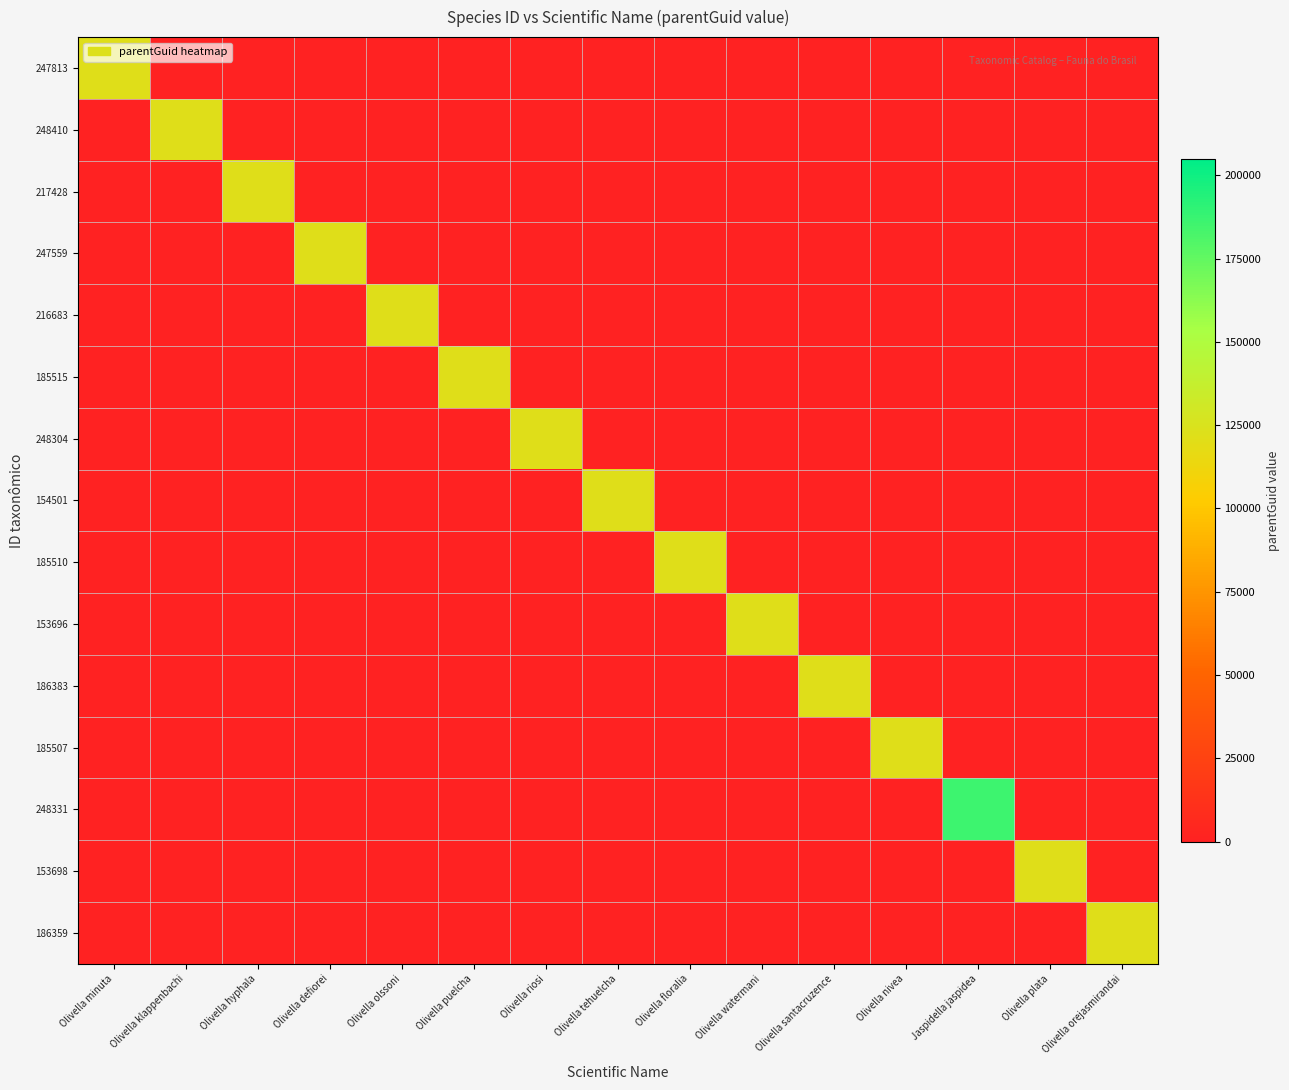

Between Olivella olssoni and Jaspidella jaspidea, which is larger?

Olivella olssoni